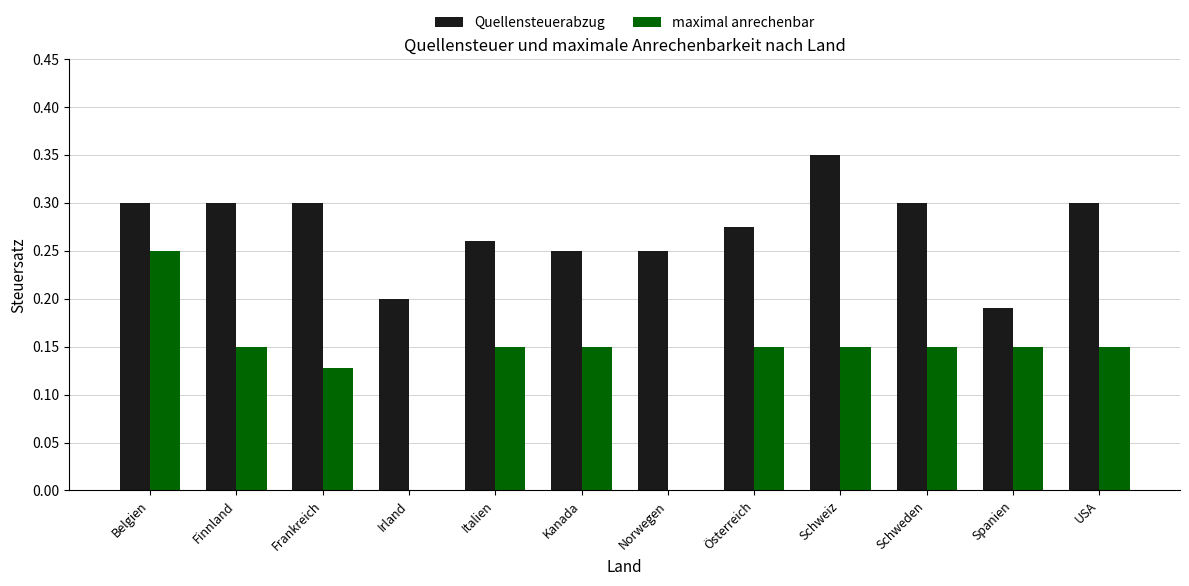

Does the chart contain stacked bars?

No